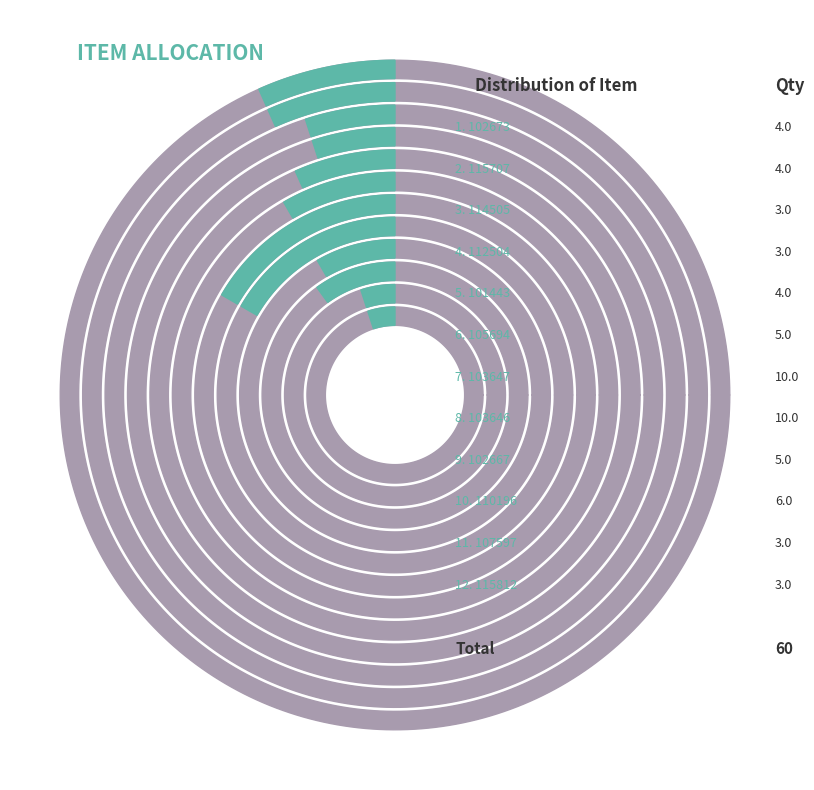

How many segments does this pie chart have?

12